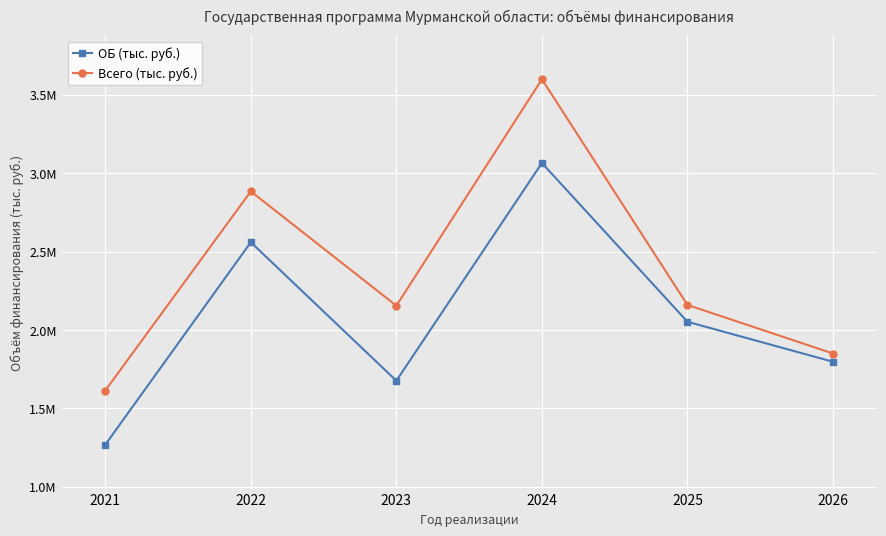

What is the difference between the Всего (тыс. руб.) values at 2022 and 2026?

1033811.3